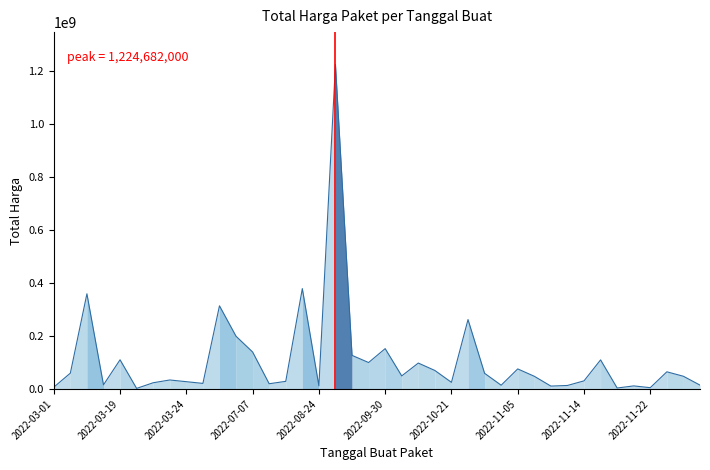

What is the maximum value shown in the chart?

1224682000